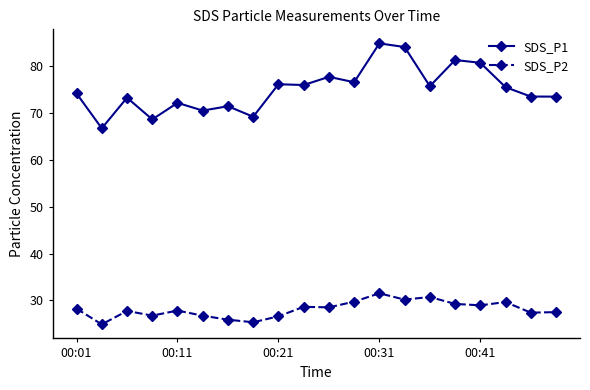

What is the highest value of the SDS_P2 series?

31.5